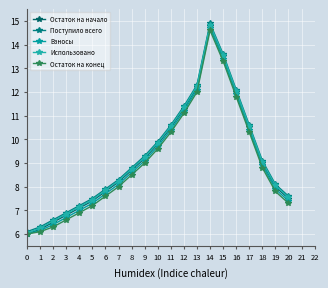

True or false: Использовано and Остаток на конец cross at least once.

False